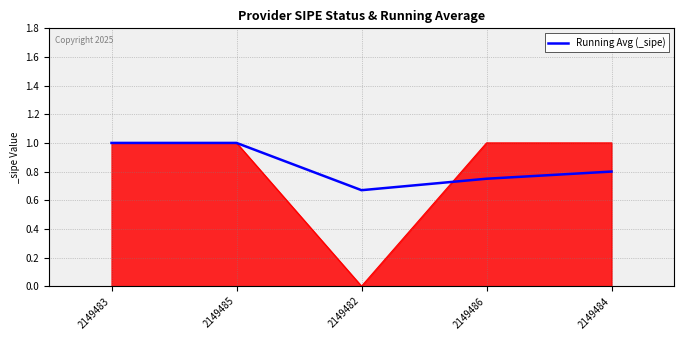

True or false: the data shows 0.7 at 2149482.

True